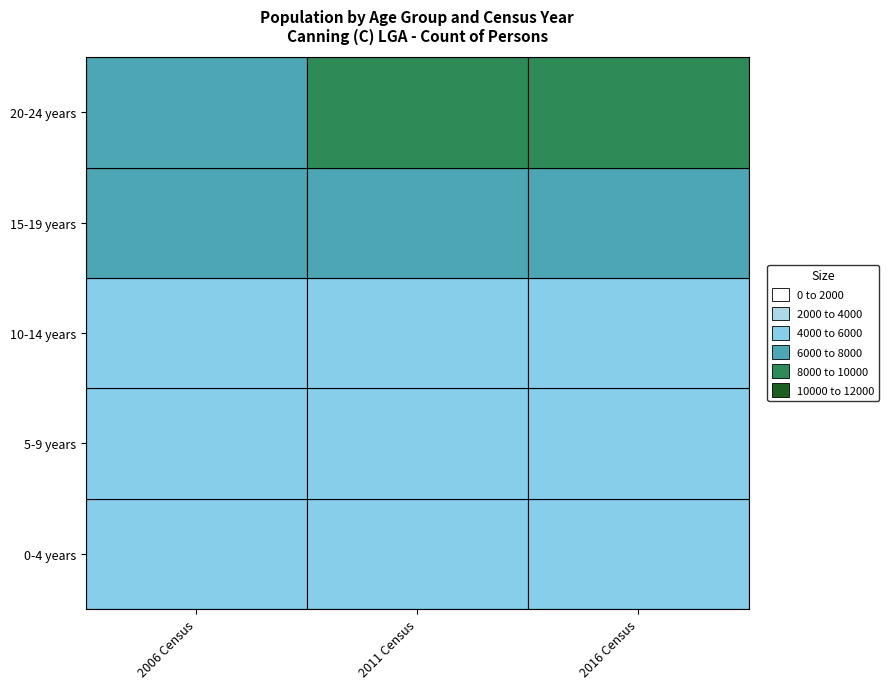

Where does the 15-19 years series first go above 6430?

2006 Census